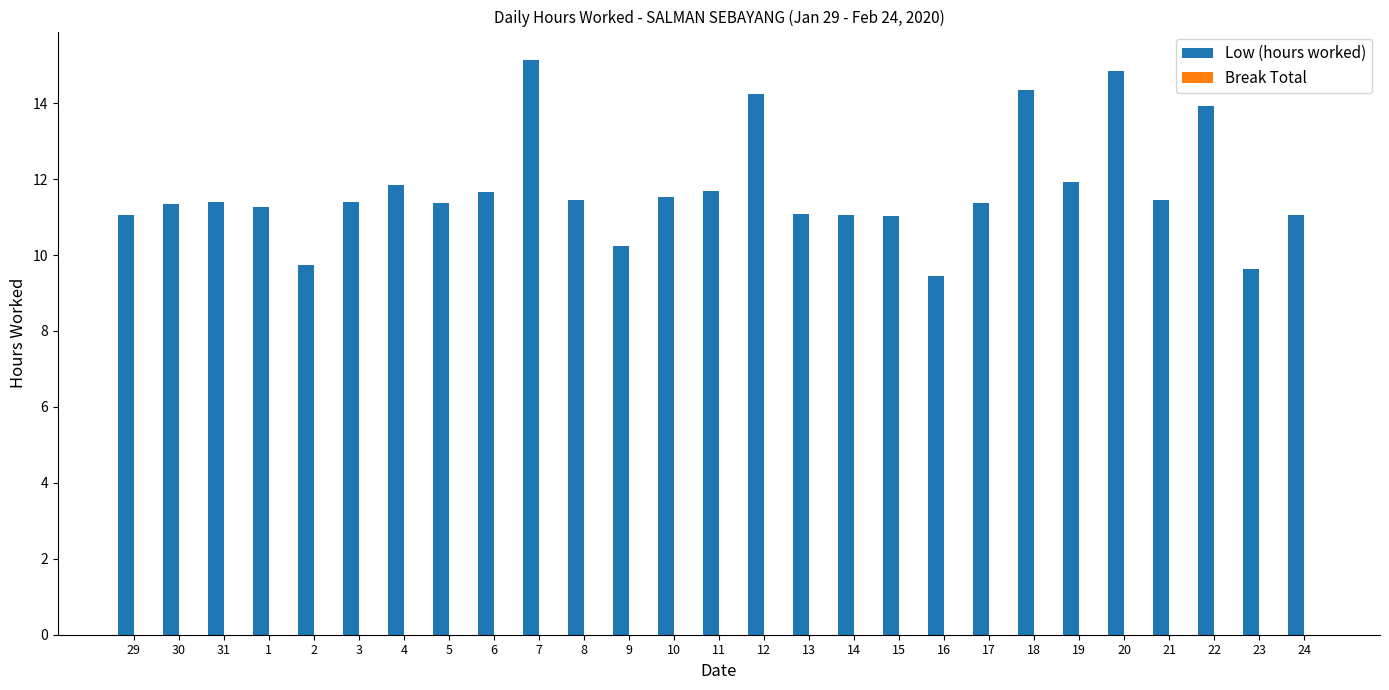

True or false: the data shows 19.0 at 29.

False